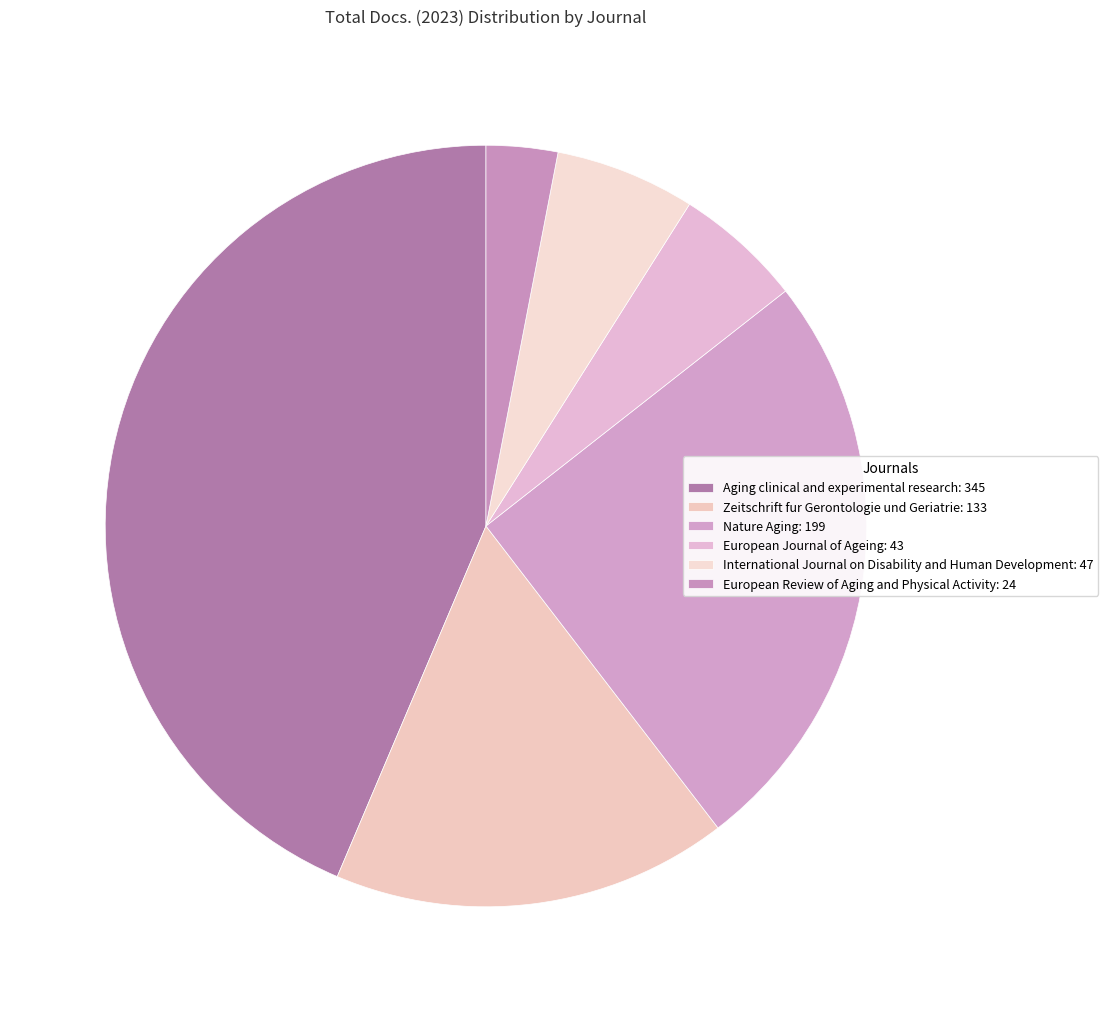

Does Nature Aging represent more than half of the total?

No